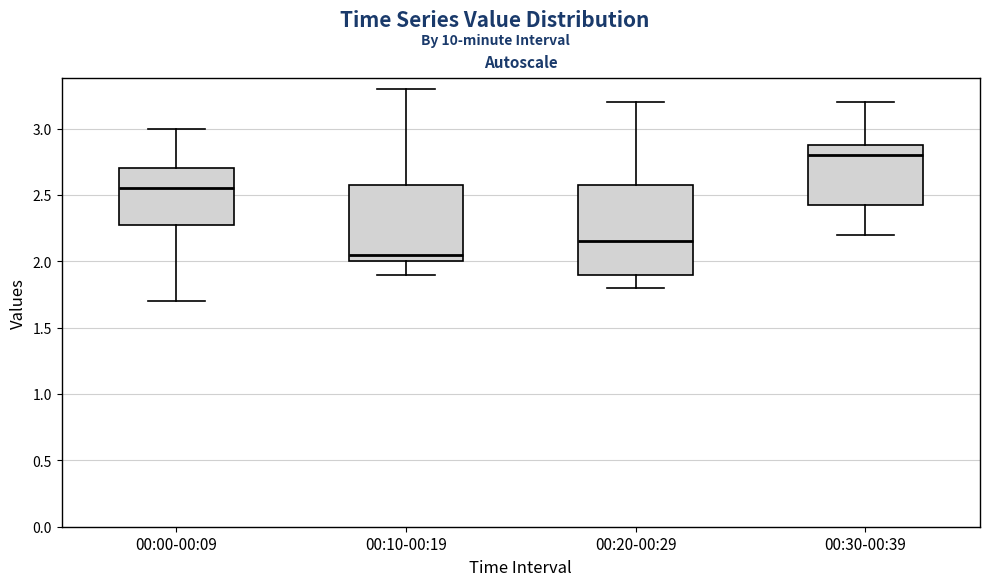

Reading left to right, read every box against the y-axis: the position of its median line, the range the box covers, and the ends of its whiskers. The values are not printed on the chart, so give them approximately, as read against the axis.

00:00-00:09: median 2.55, box 2.30 to 2.70, whiskers 1.70 to 3.00
00:10-00:19: median 2.05, box 2.00 to 2.60, whiskers 1.90 to 3.30
00:20-00:29: median 2.15, box 1.90 to 2.60, whiskers 1.80 to 3.20
00:30-00:39: median 2.80, box 2.45 to 2.90, whiskers 2.20 to 3.20